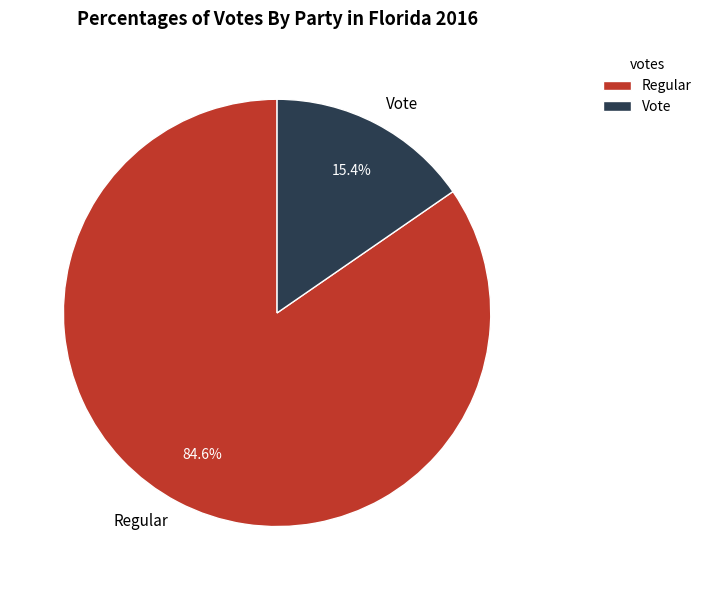

True or false: Regular accounts for 85% of the total.

True